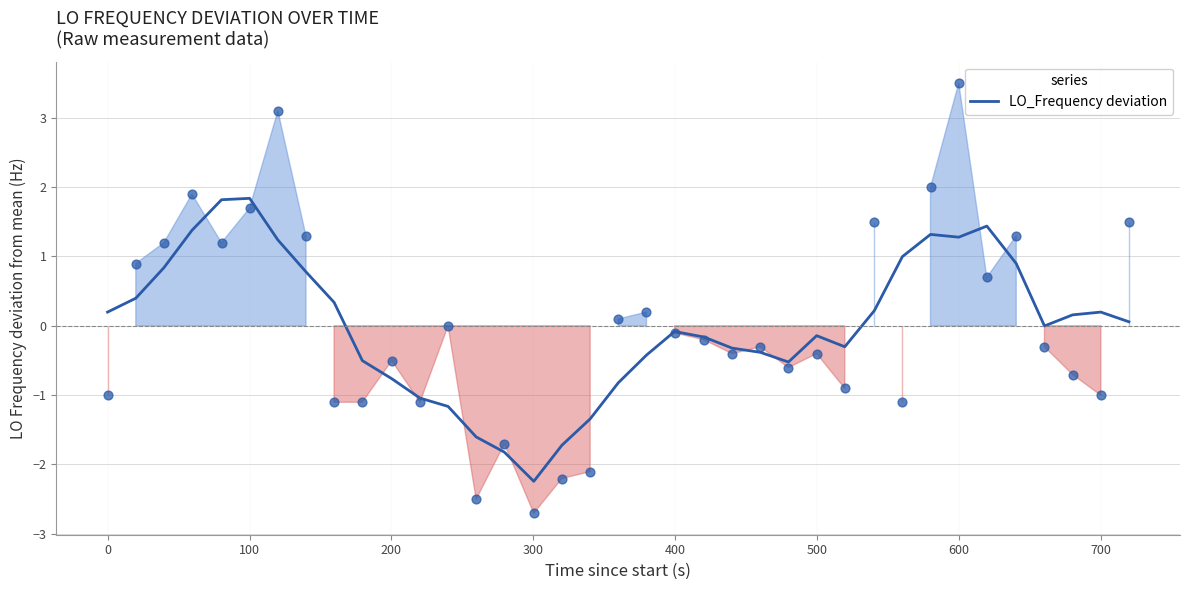

What is the highest value of the LO_Frequency deviation series?

1.8